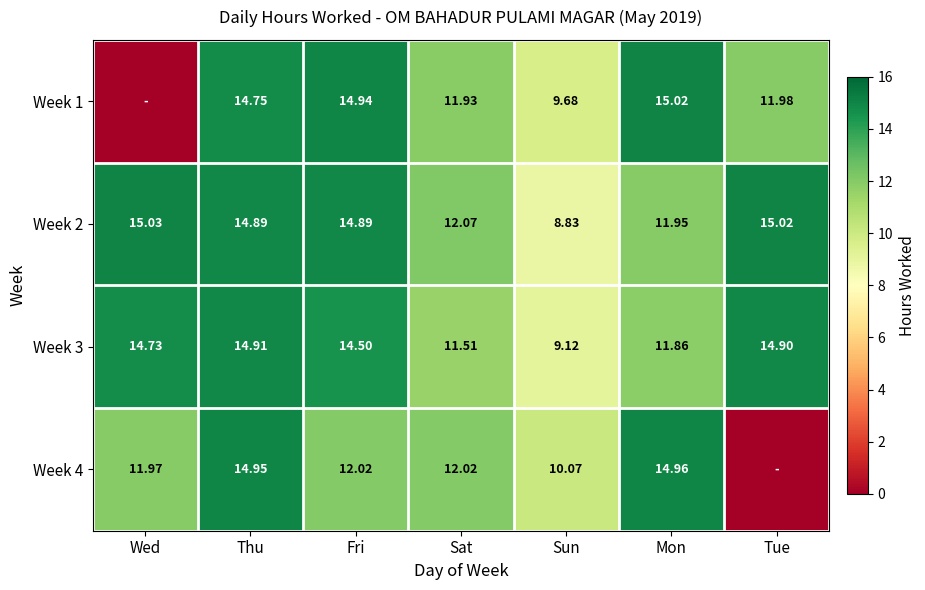

True or false: Week 2 has a value of 19.6 at Sat.

False